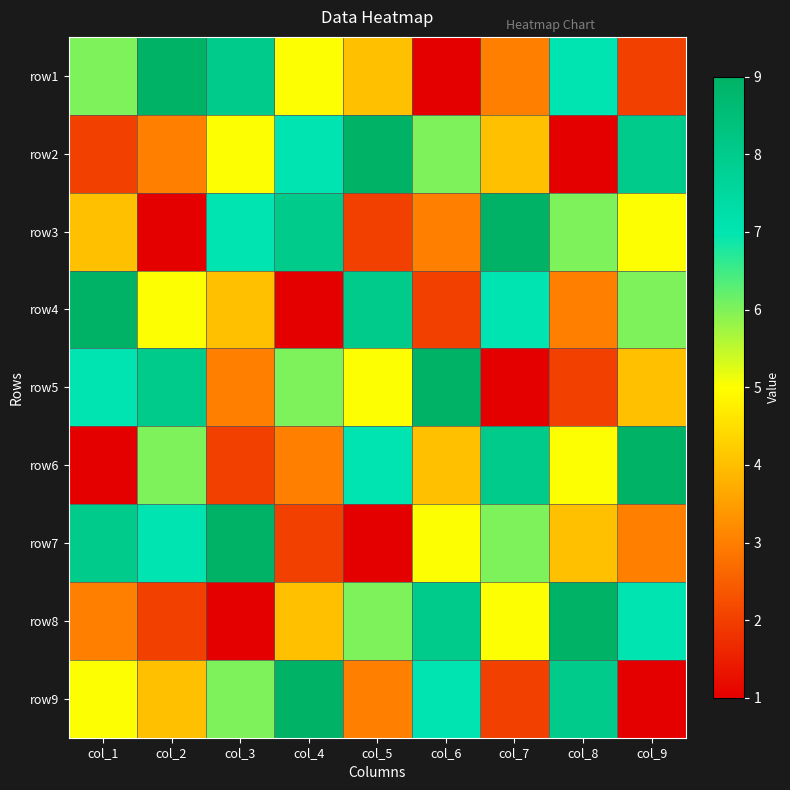

Which has a higher value, col_6 or col_4?

col_4